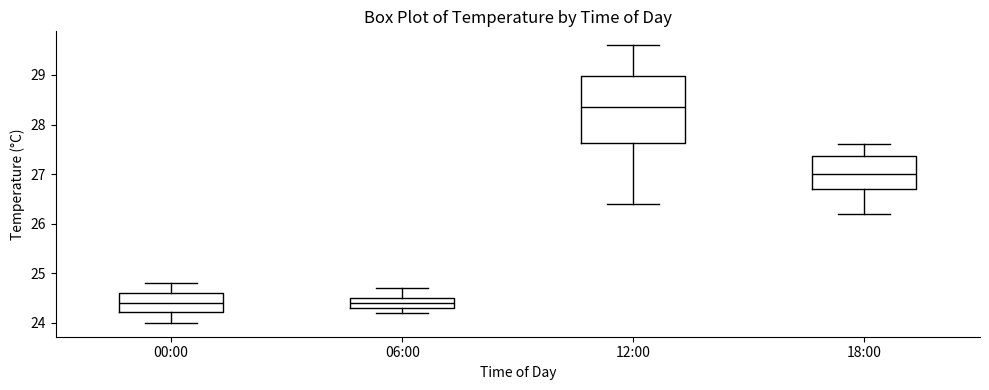

Where is the upper edge of the box for 00:00 on the y-axis? The values are not printed on the chart, so give them approximately, as read against the axis.

24.6